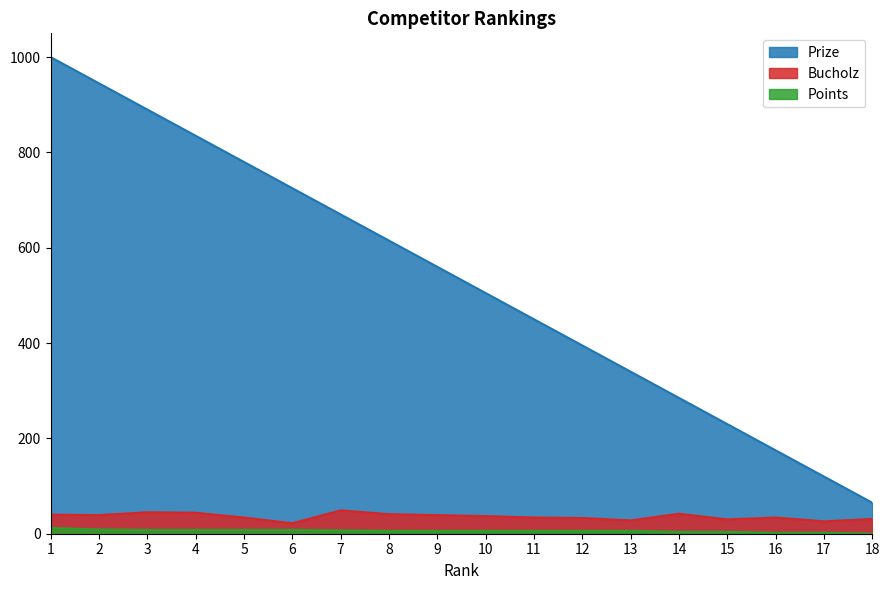

The value of Prize at 15 is 387. True or false?

False